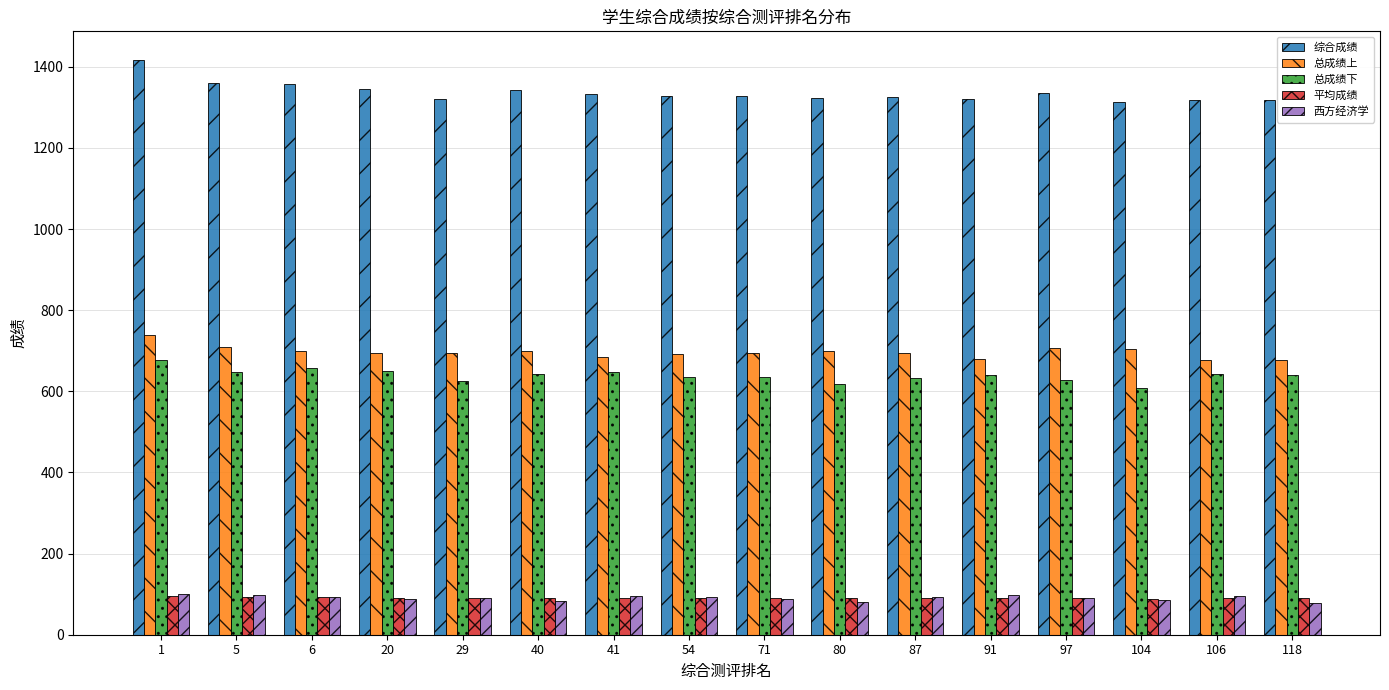

How many categories are shown in the chart?

16